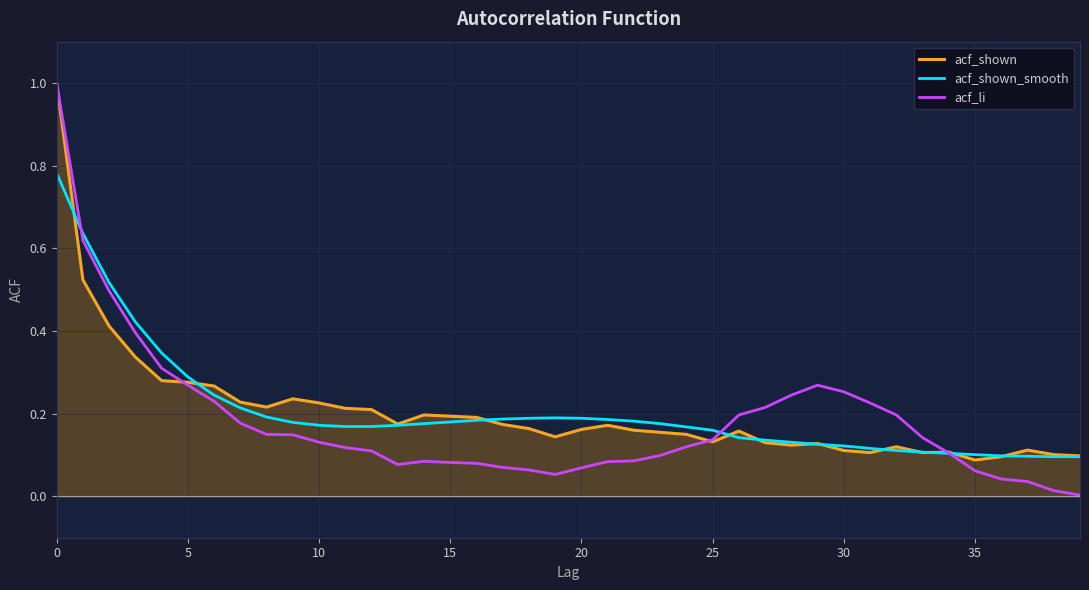

In acf_shown, how many points are lower than both neighbors (excluding endpoints)?

8